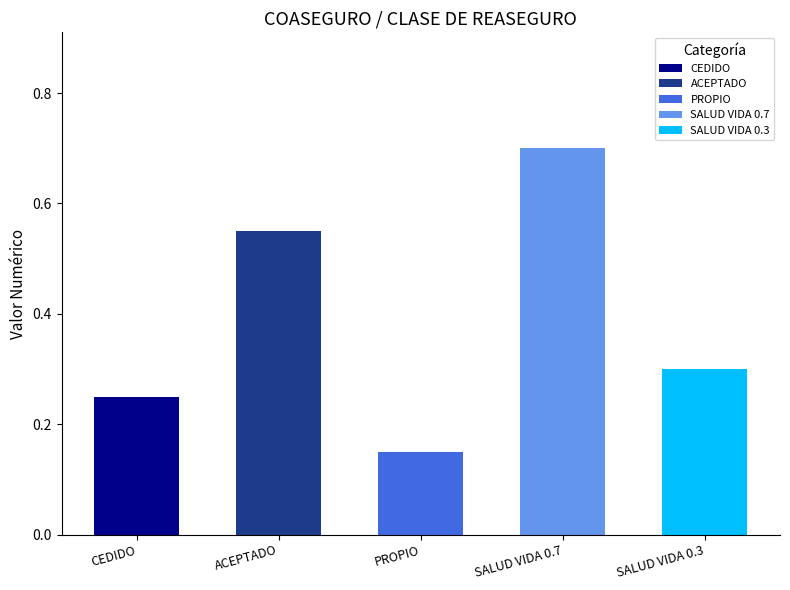

Is it true that the value at ACEPTADO is 0.4?

False